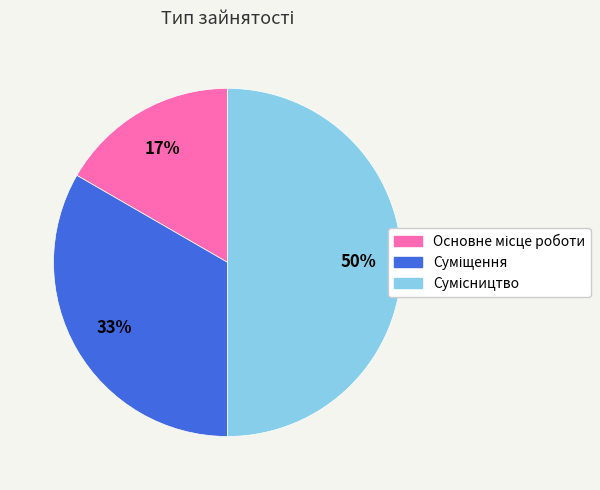

To the nearest percent, what is the average slice percentage?

33%